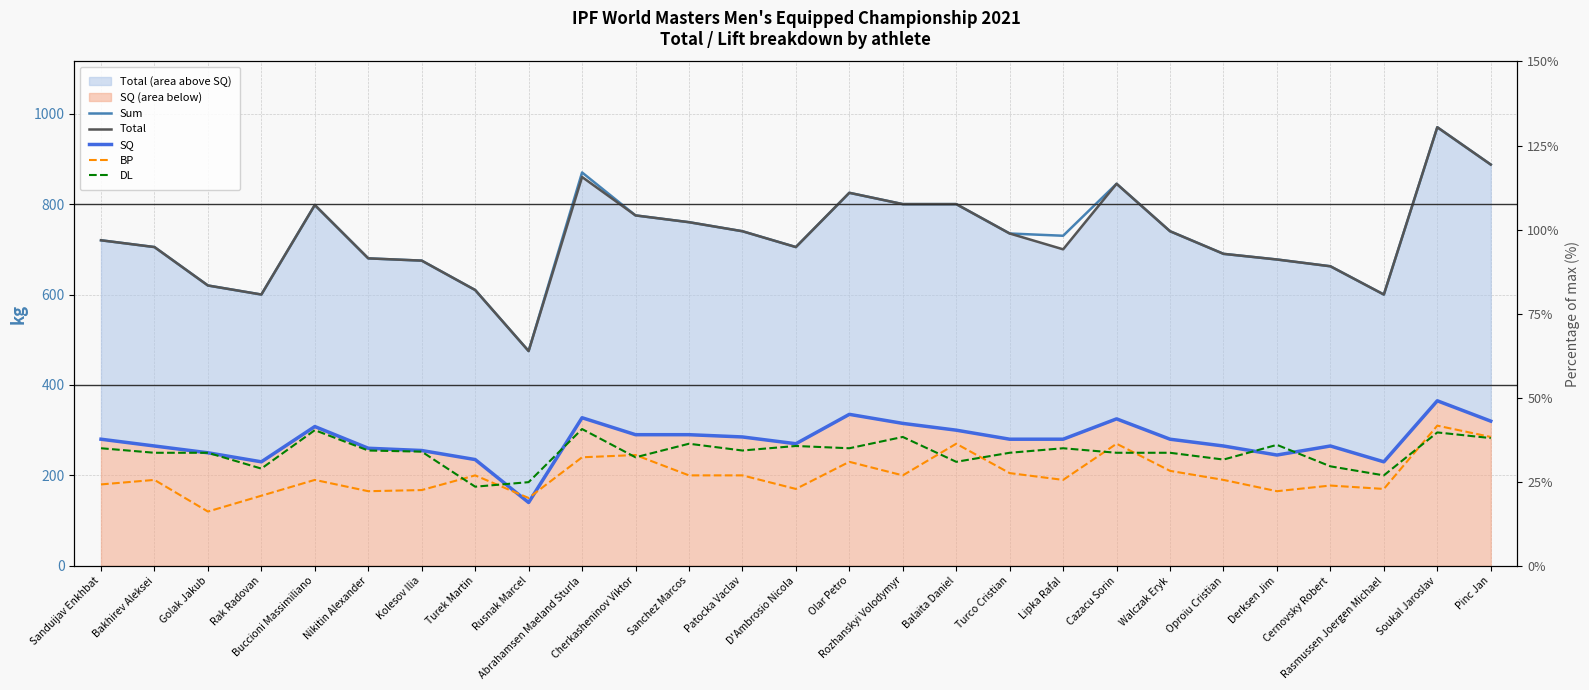

What is the lowest value of the Total series?

475.0